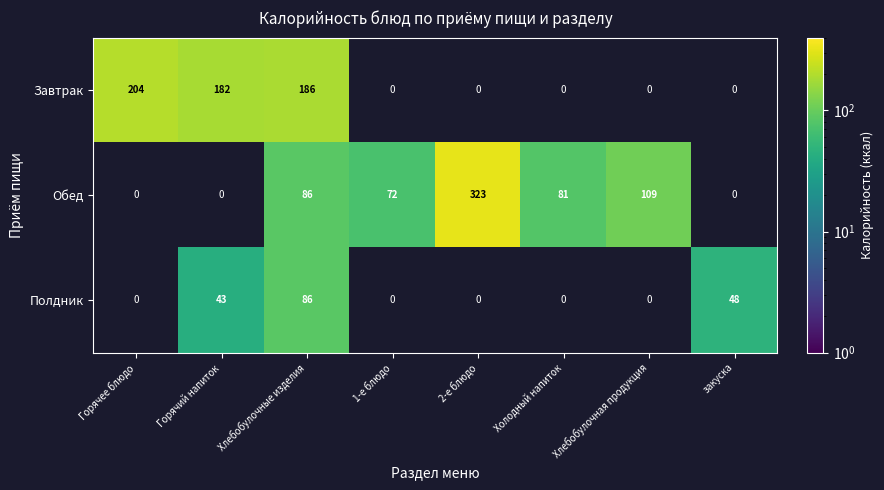

What is the total value across all series at Холодный напиток?

81